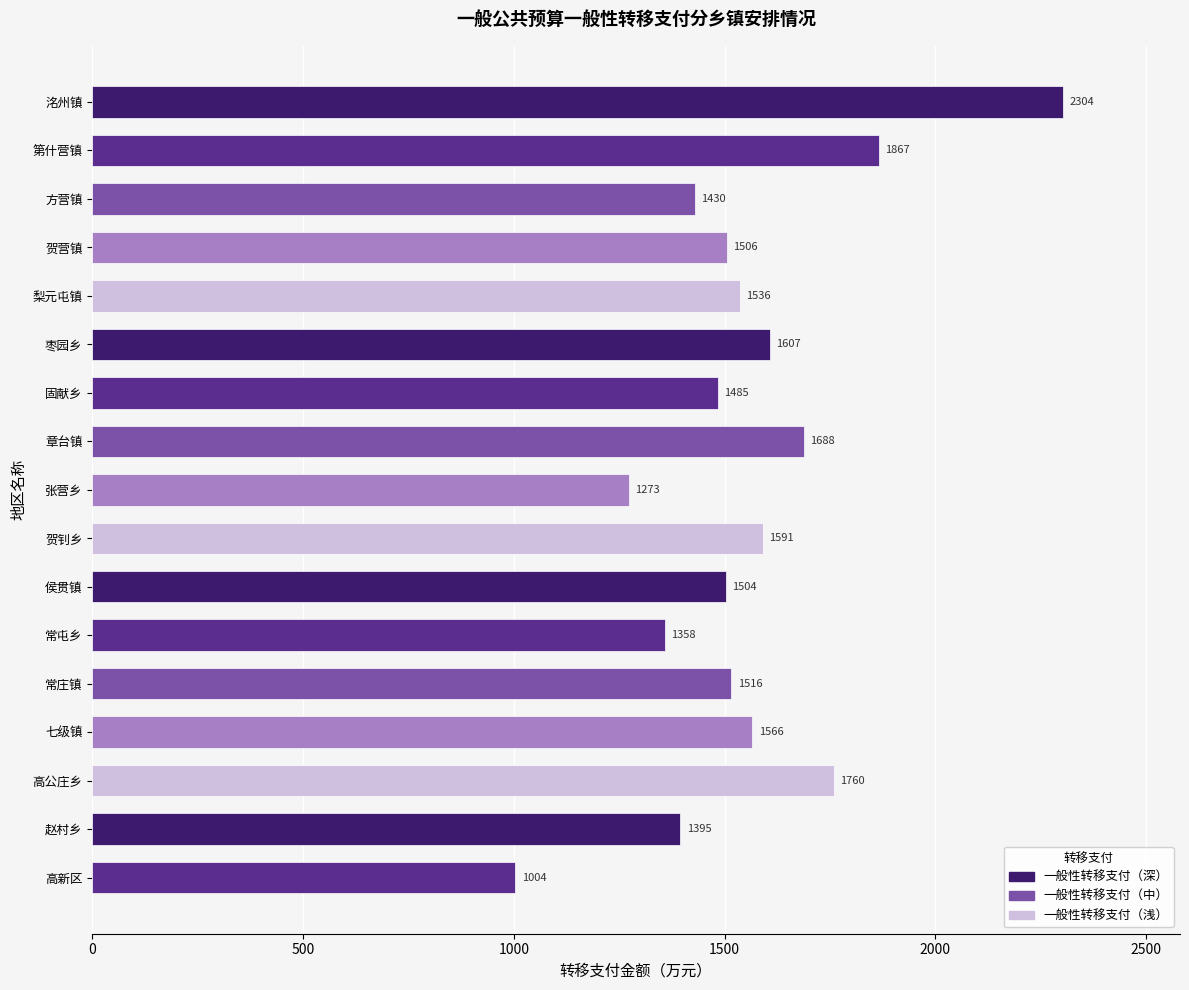

List the labels in order of value, largest first.

洺州镇, 第什营镇, 高公庄乡, 章台镇, 枣园乡, 贺钊乡, 七级镇, 梨元屯镇, 常庄镇, 贺营镇, 侯贯镇, 固献乡, 方营镇, 赵村乡, 常屯乡, 张营乡, 高新区